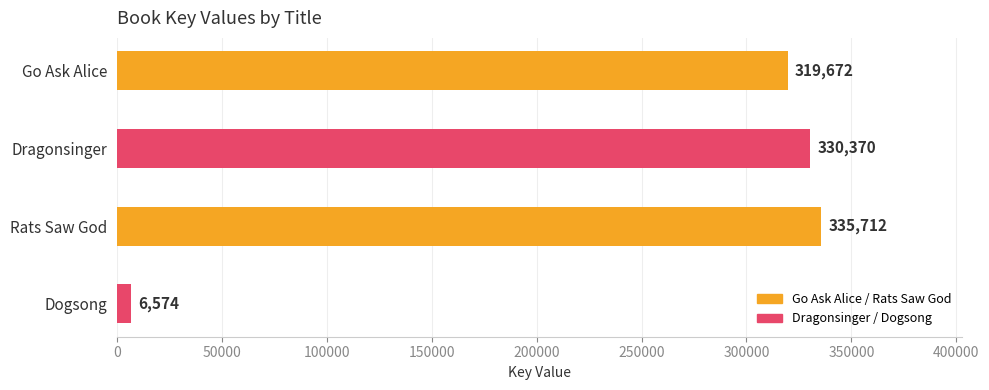

Is it true that the value at Dragonsinger is 330370?

True